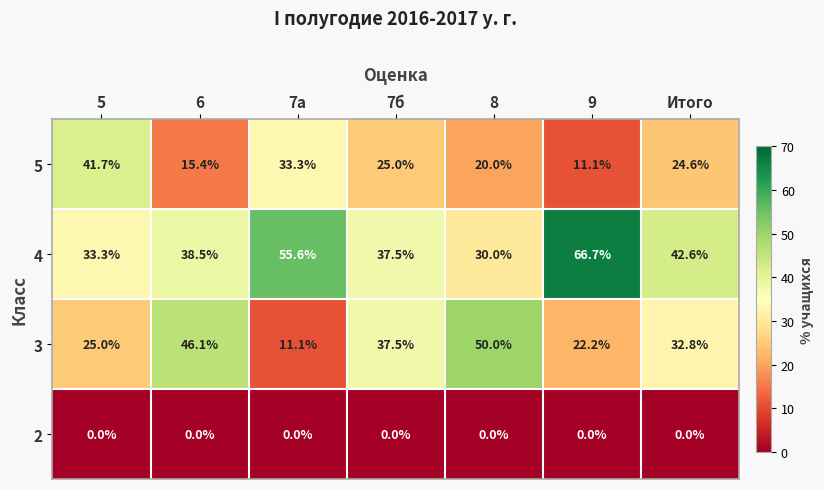

At how many categories does at least one series exceed 16?

7